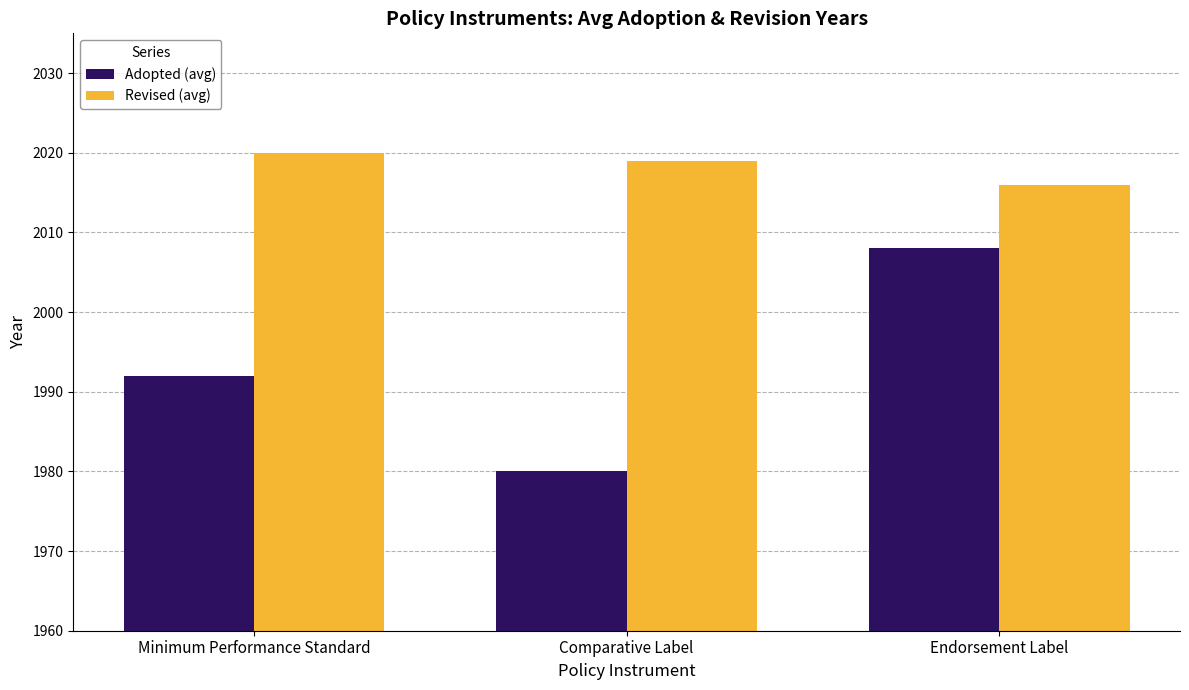

How many data points in Revised (avg) are less than 2019?

1